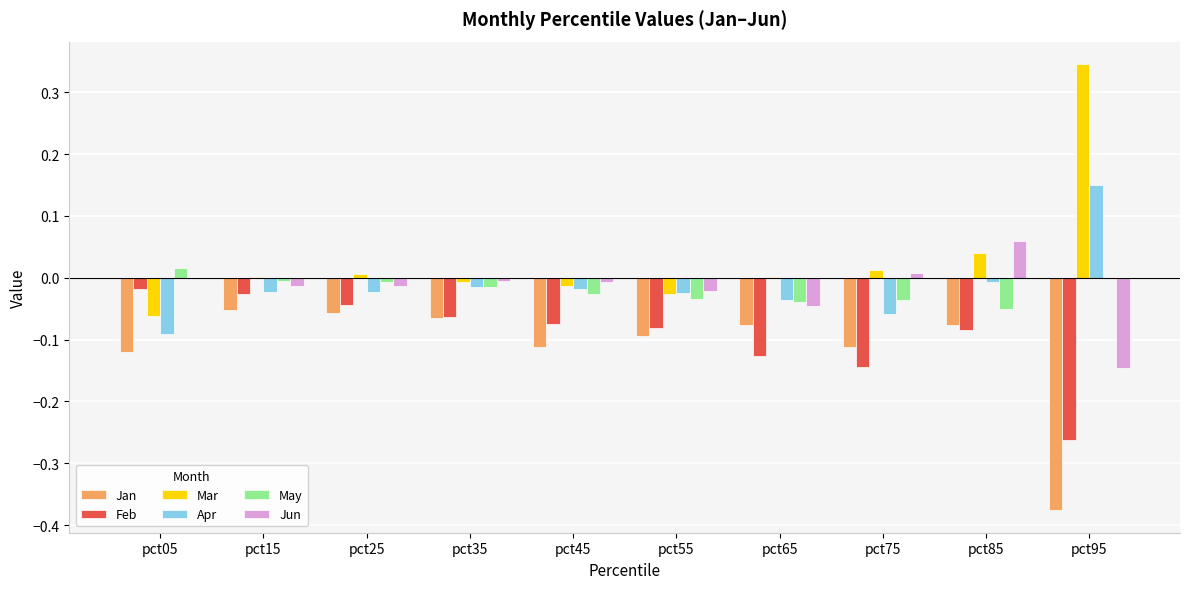

At which category does the chart reach its peak across all series?

pct95